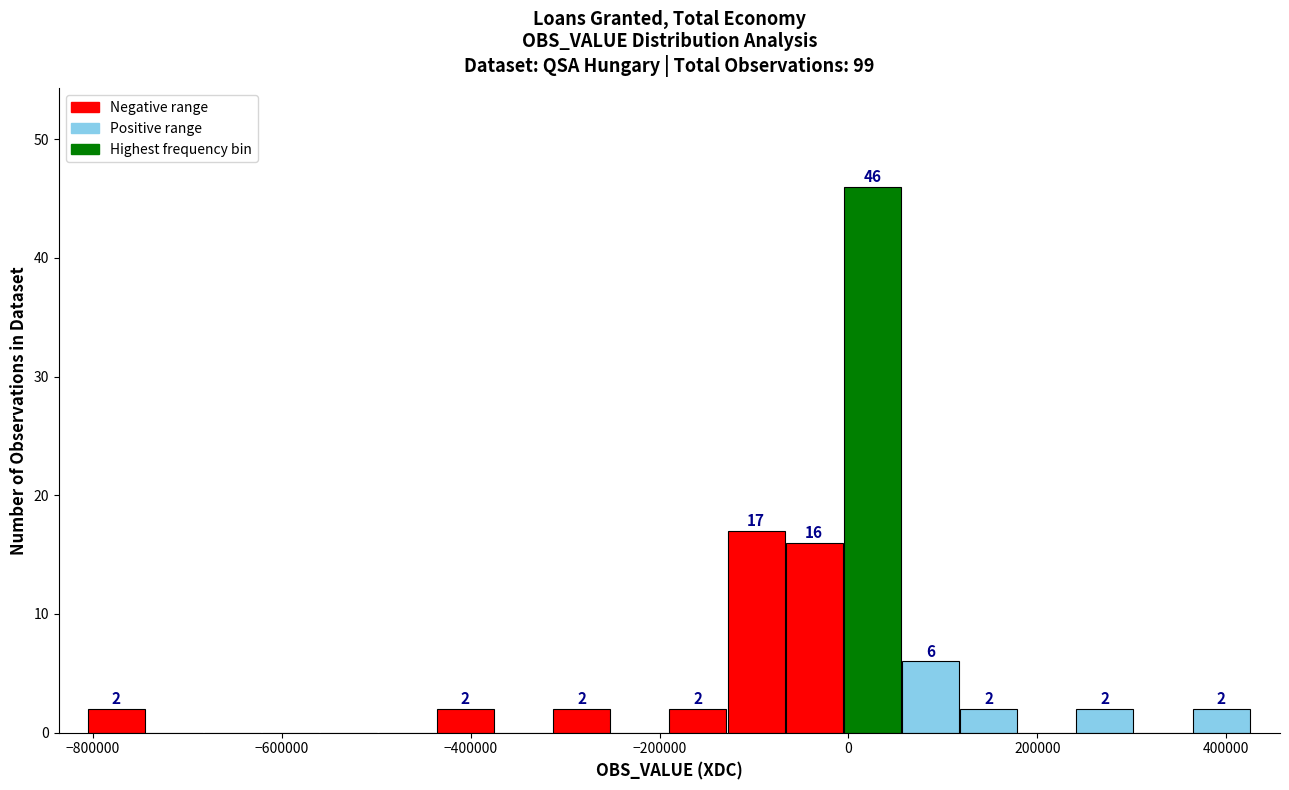

Around what value on the x-axis is the tallest bar? Give the approximate position of its centre, as read against the axis.

20000